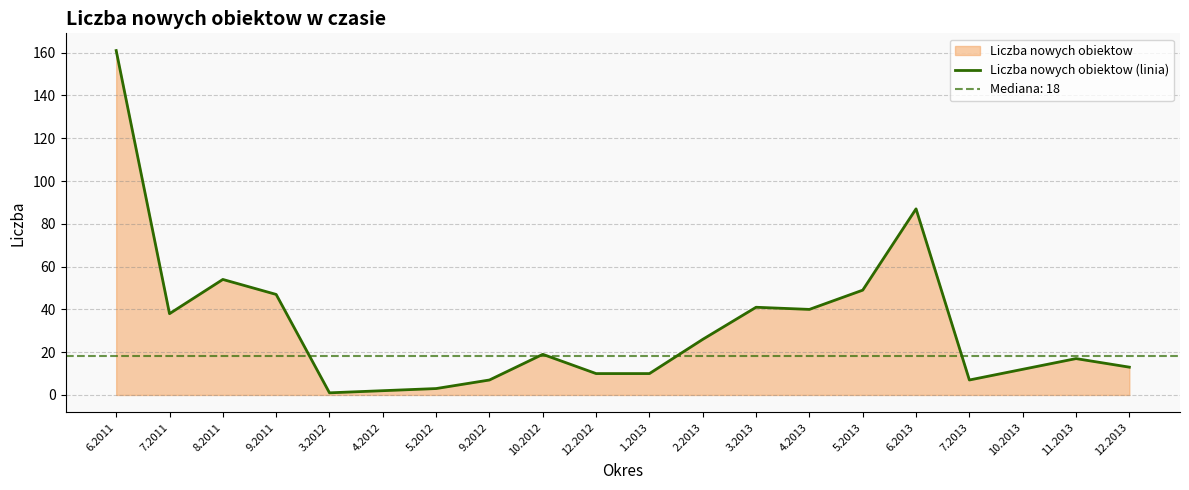

The chart shows a value of 5 at 5.2012. True or false?

False